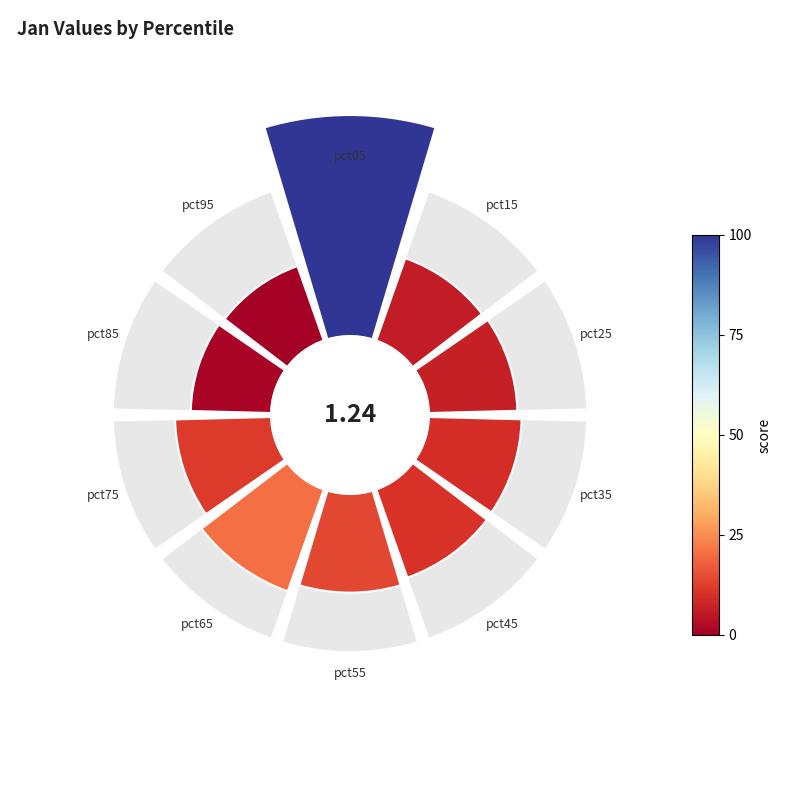

Is there a majority slice in this chart?

No